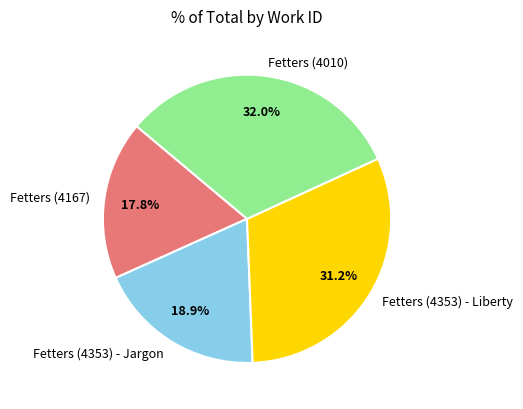

Which category has the smallest portion of the pie?

Fetters (4167)